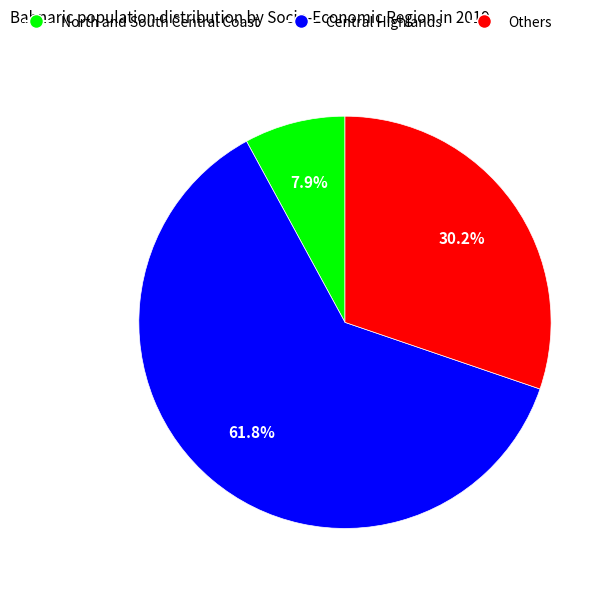

Does any single category account for the majority?

Yes